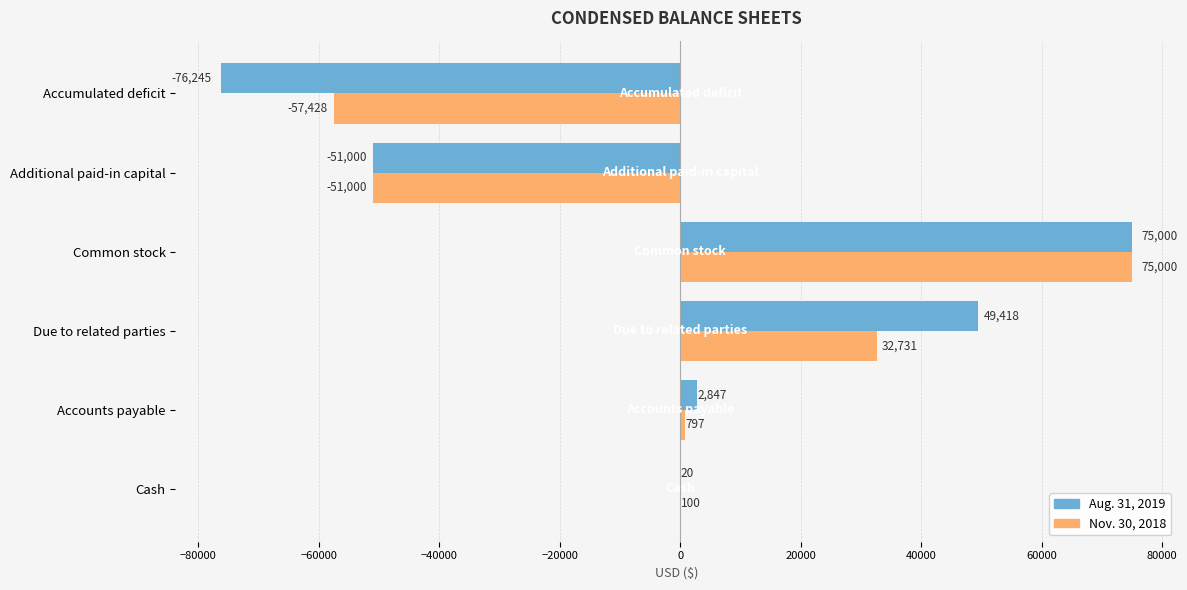

Is it true that Aug. 31, 2019 equals 2847 at Accounts payable?

True